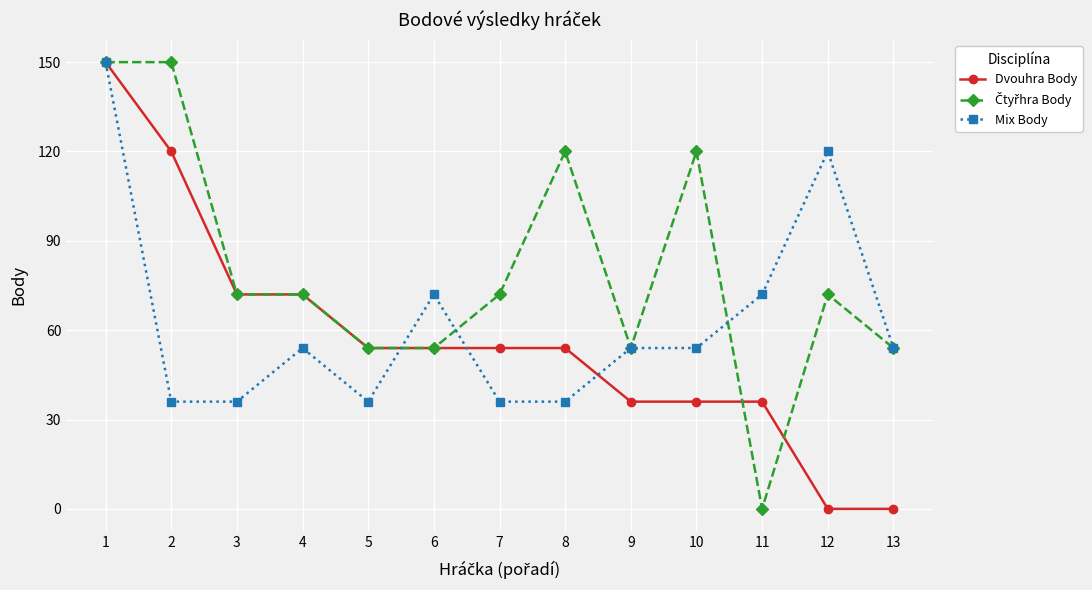

What is the total value across all series at 8?

210